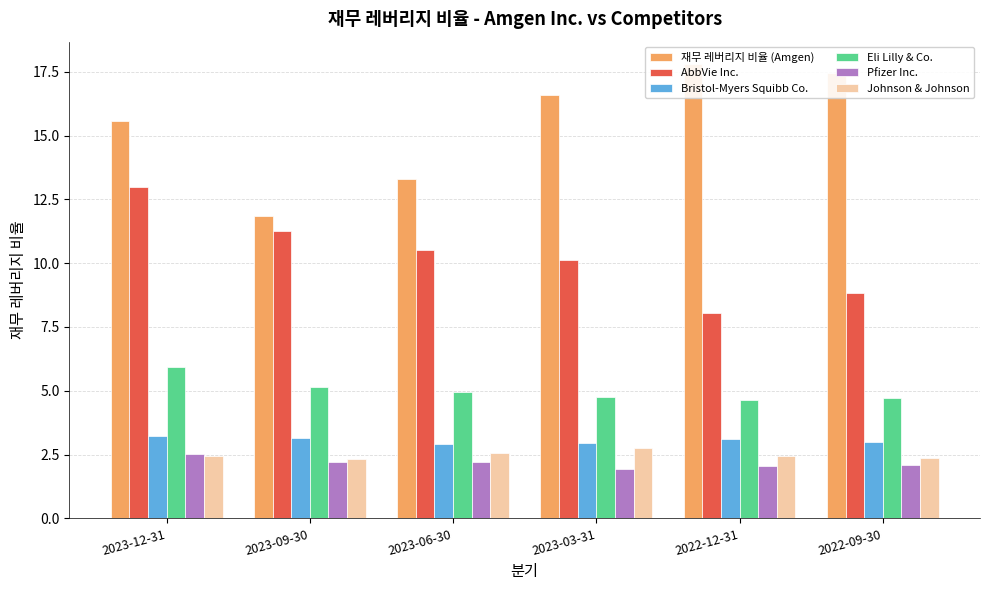

What is the label of the 1st bar from the left?

2023-12-31